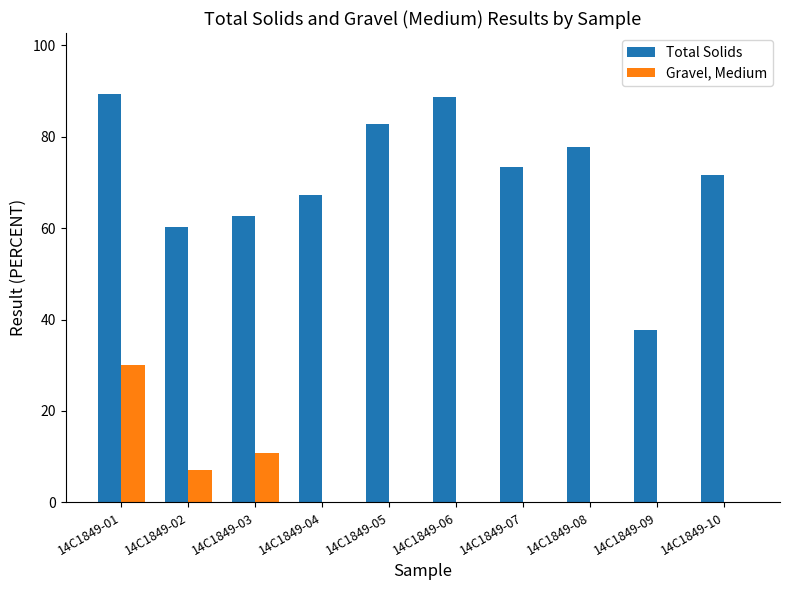

How many series are shown in this chart?

2